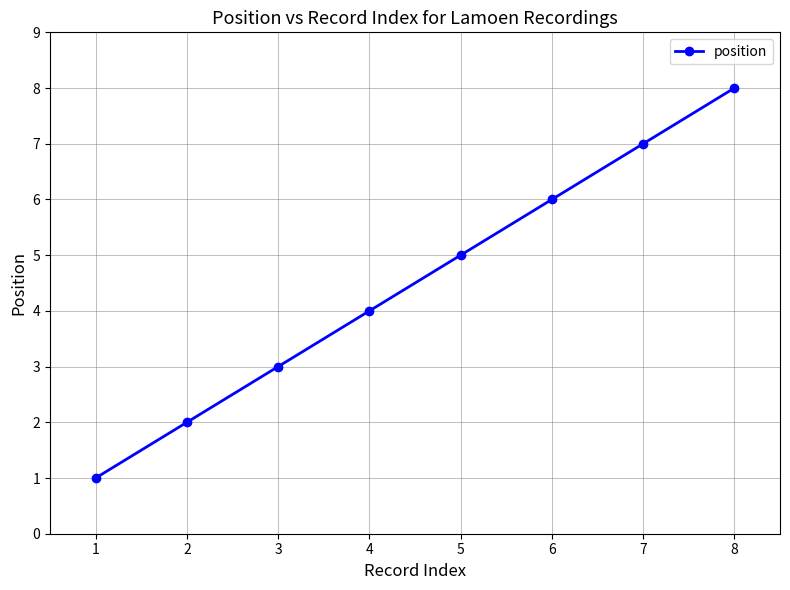

What is the change in value from 6 to 8?

+2